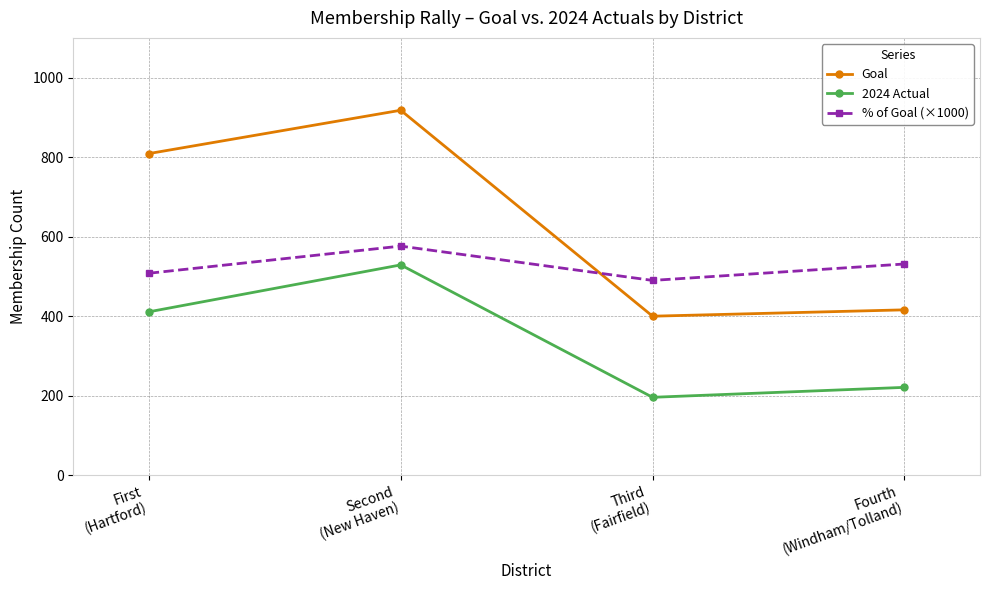

Reading right to left, list all the values displayed in this chart.

Goal: 416.0	400.0	918.0	809.0
2024 Actual: 221.0	196.0	529.0	411.0
% of Goal (×1000): 531.3	490.0	576.3	508.0